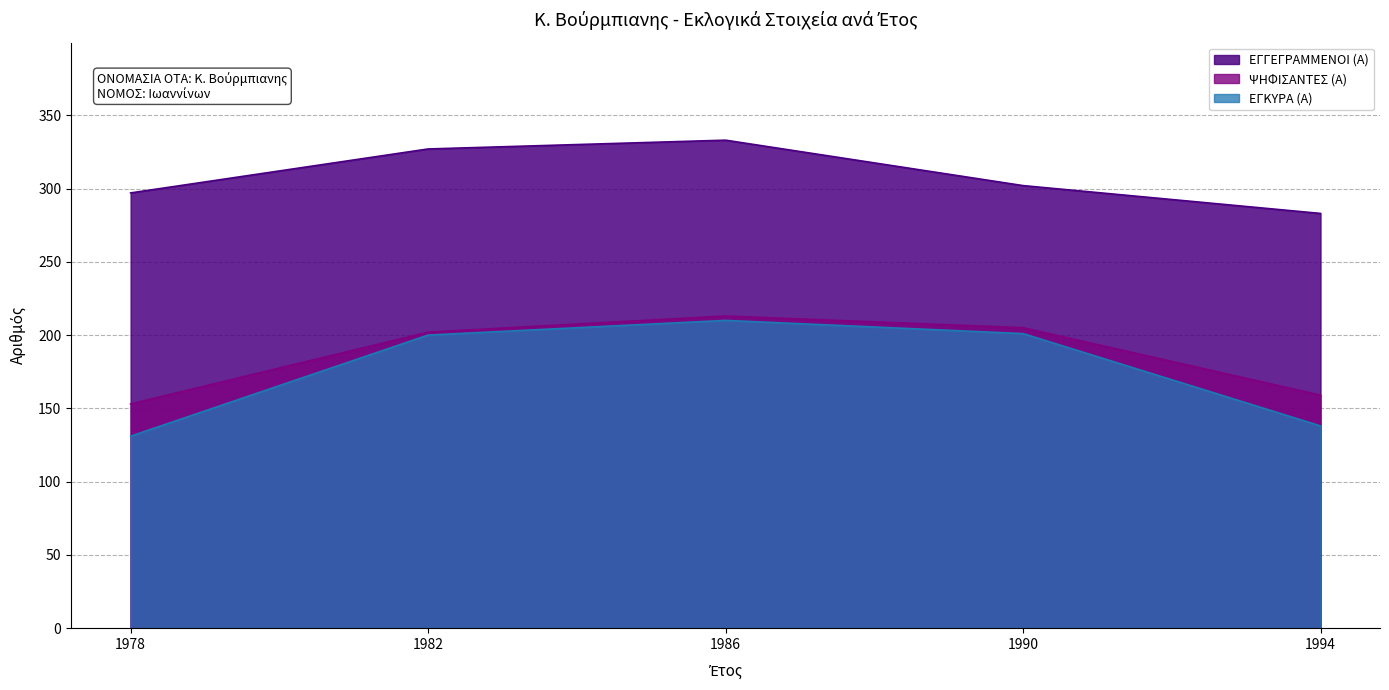

Reading left to right, list all the values displayed in this chart.

ΕΓΓΕΓΡΑΜΜΕΝΟΙ (Α): 297	327	333	302	283
ΨΗΦΙΣΑΝΤΕΣ (Α): 153	202	213	205	159
ΕΓΚΥΡΑ (Α): 131	200	210	201	138